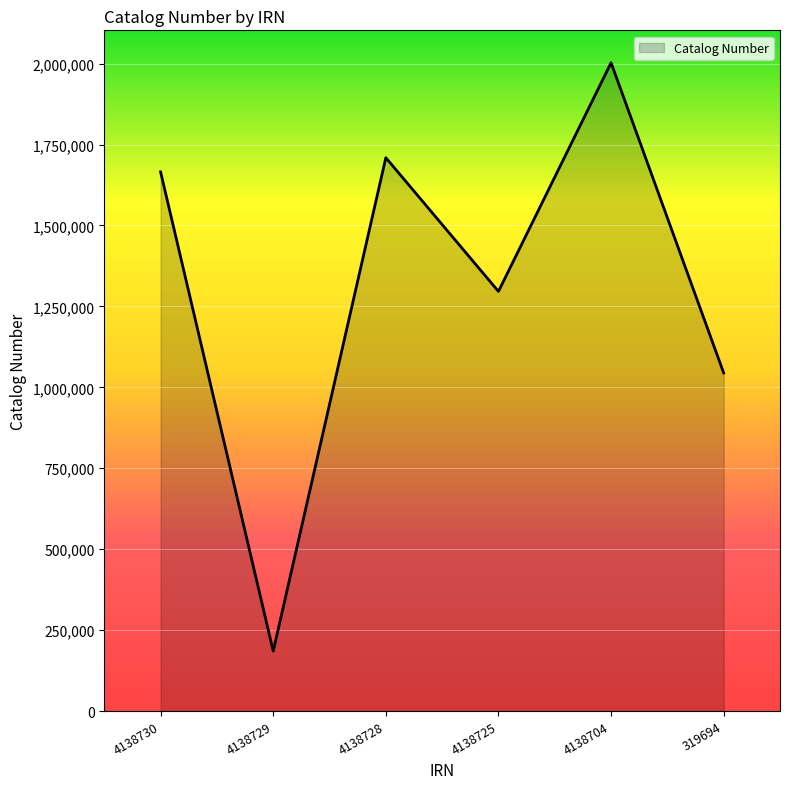

Which has a higher value, 4138729 or 319694?

319694